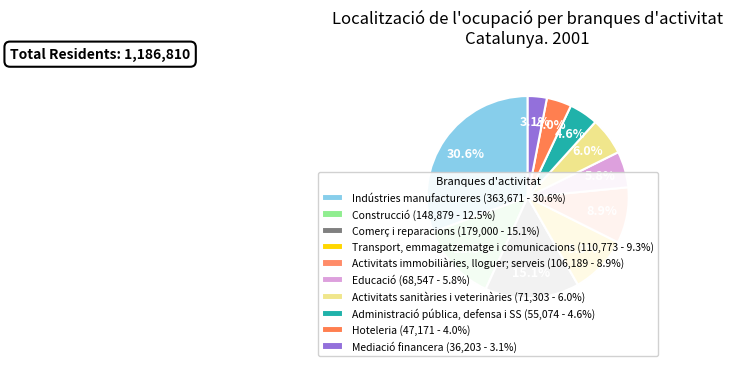

Which category has the biggest portion of the pie?

Indústries manufactureres